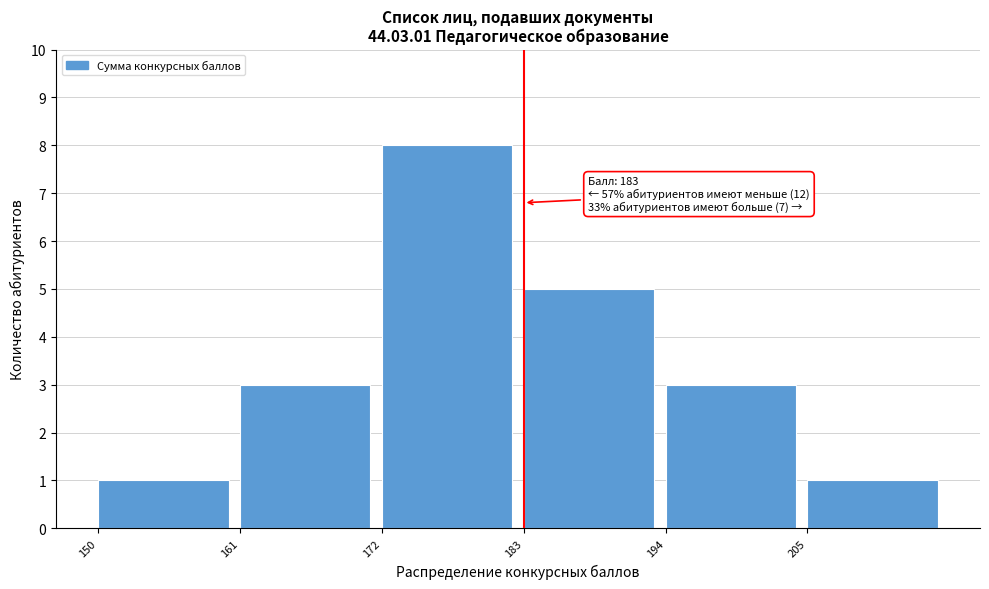

Which range on the x-axis has the tallest bar?

172 to 183